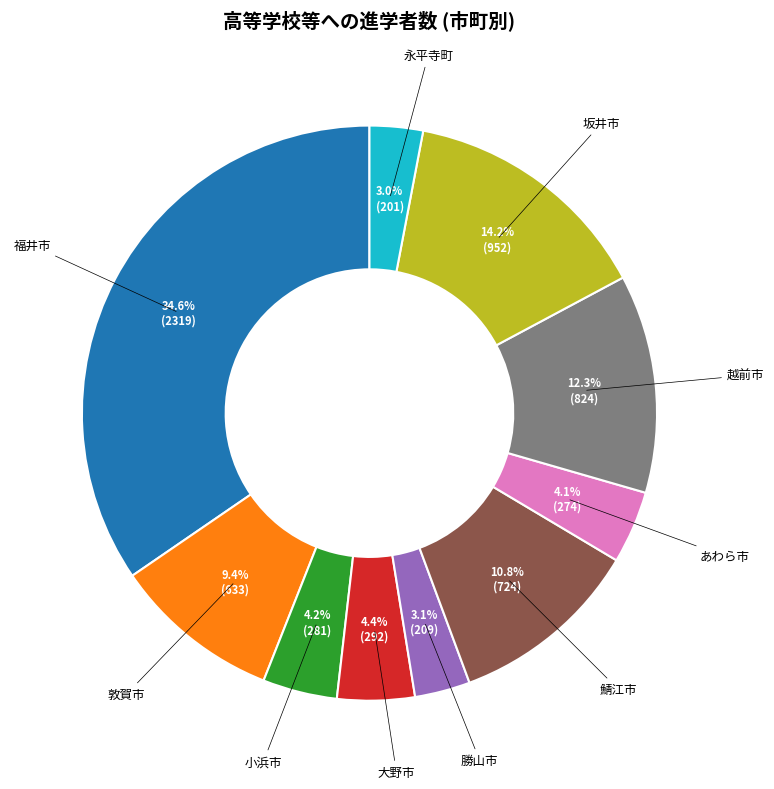

To the nearest percent, what is the combined percentage of あわら市 and 越前市?

16%